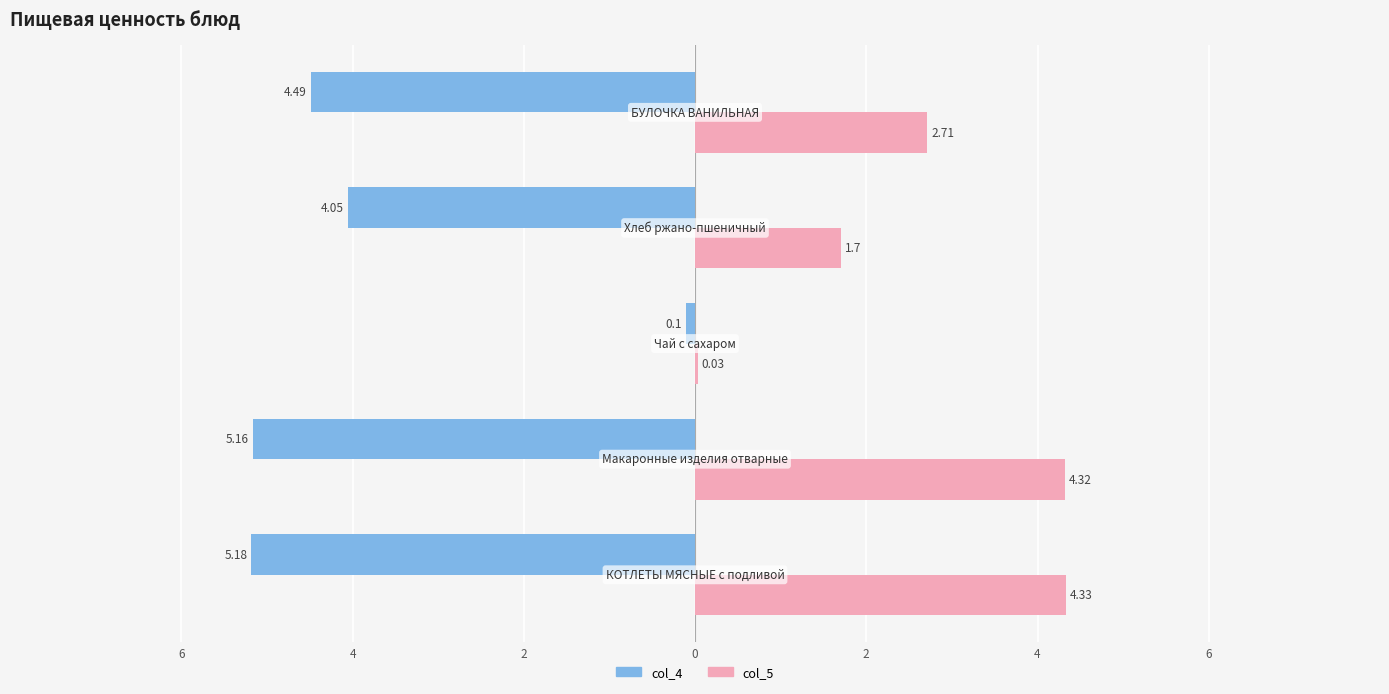

What is the difference between the maximum and minimum values in the col_5 series?

4.3